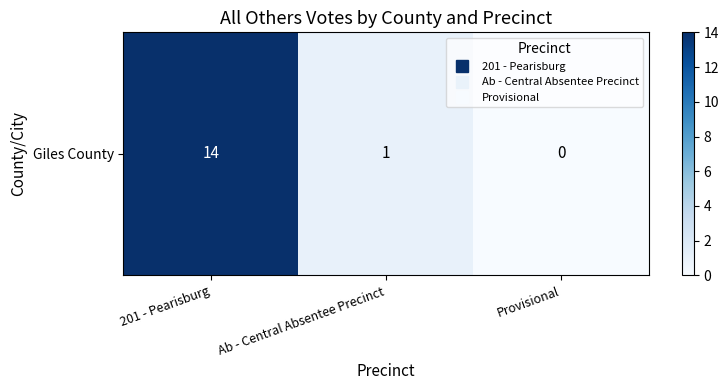

Which label corresponds to the largest value in the chart?

201 - Pearisburg